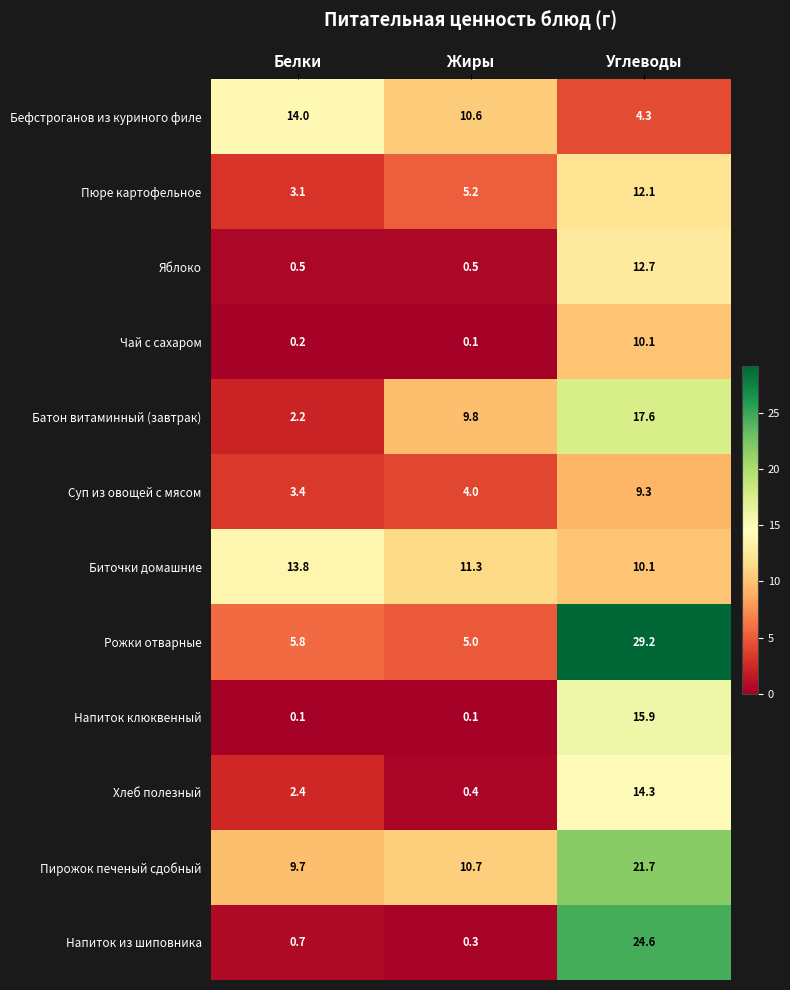

The value of Яблоко at Углеводы is 12.7. True or false?

True